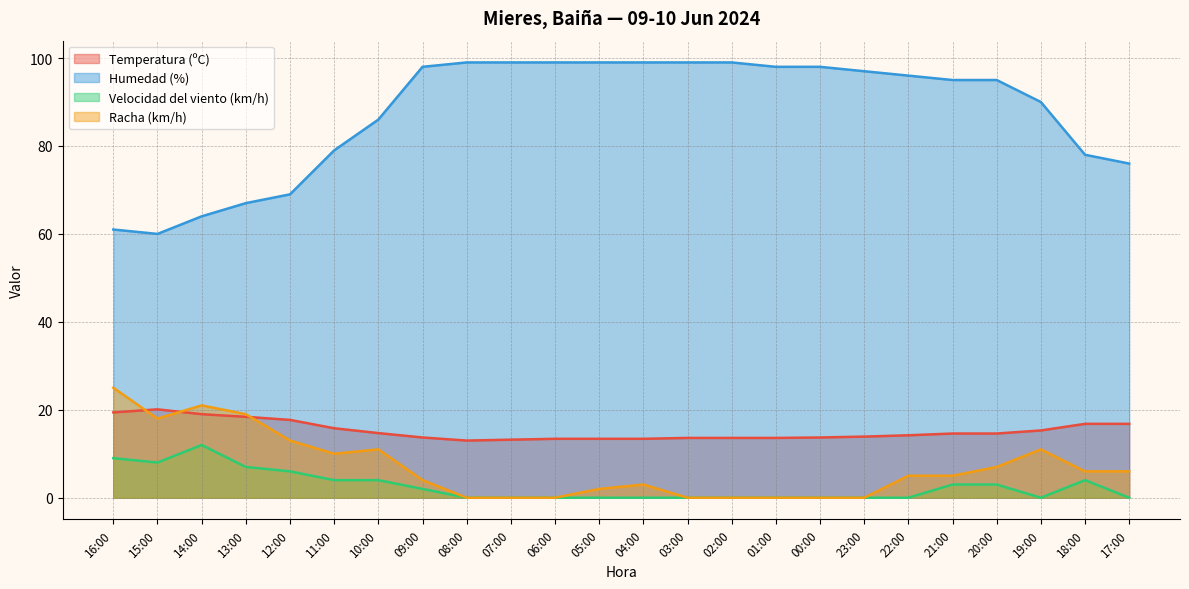

What is the average value of the Racha (km/h) series?

6.9